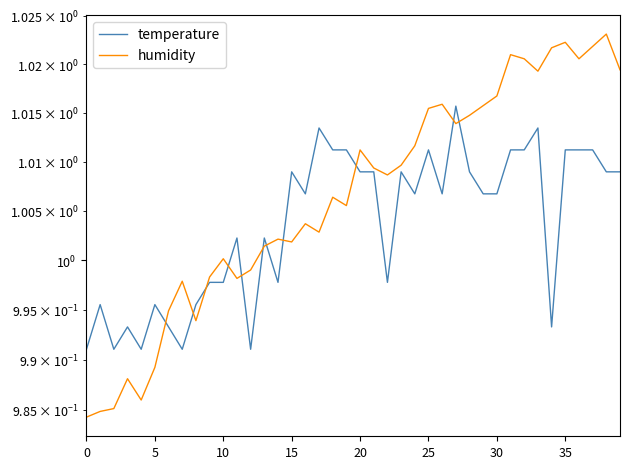

The value of temperature at 36 is 1.0. True or false?

True